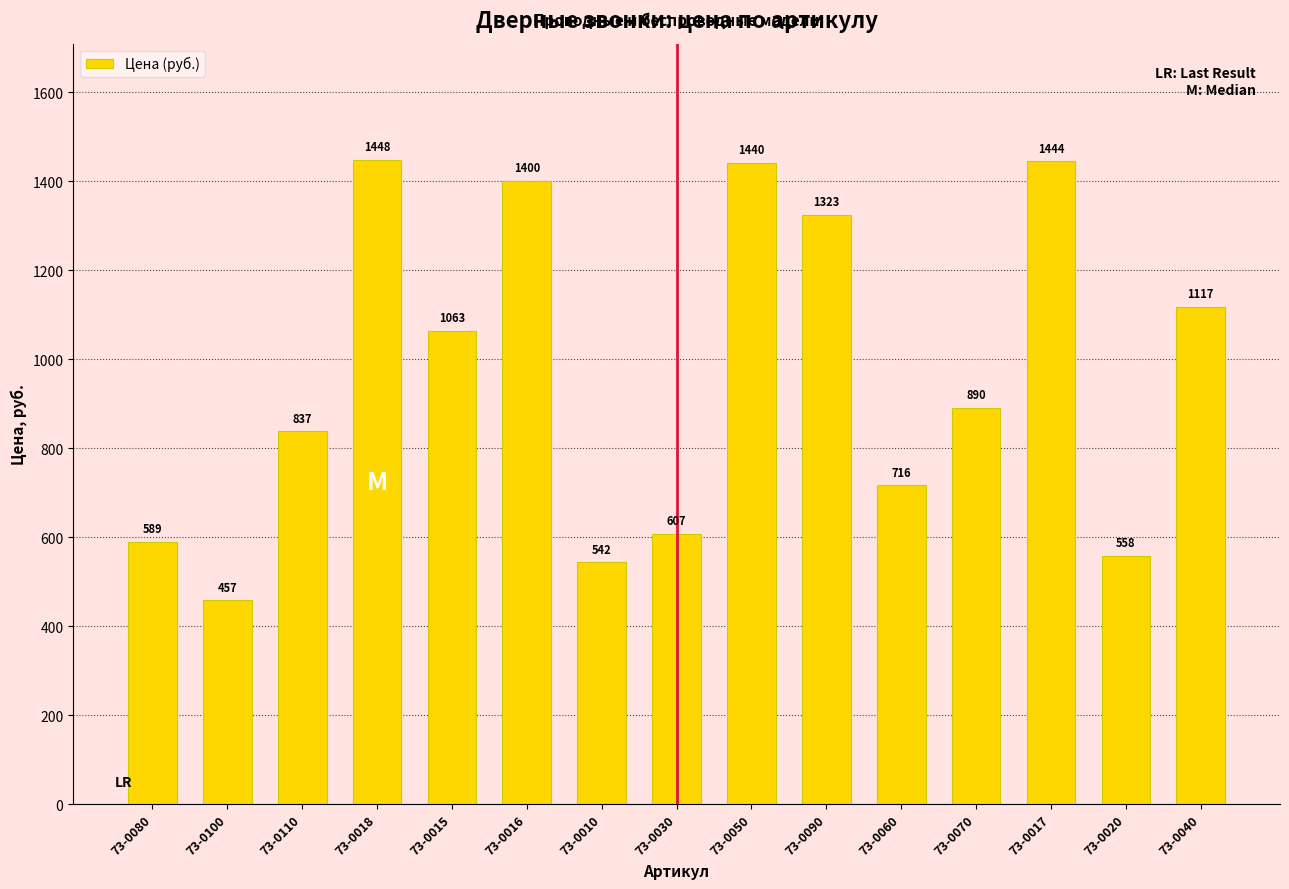

What is the label of the 4th bar from the right?

73-0070